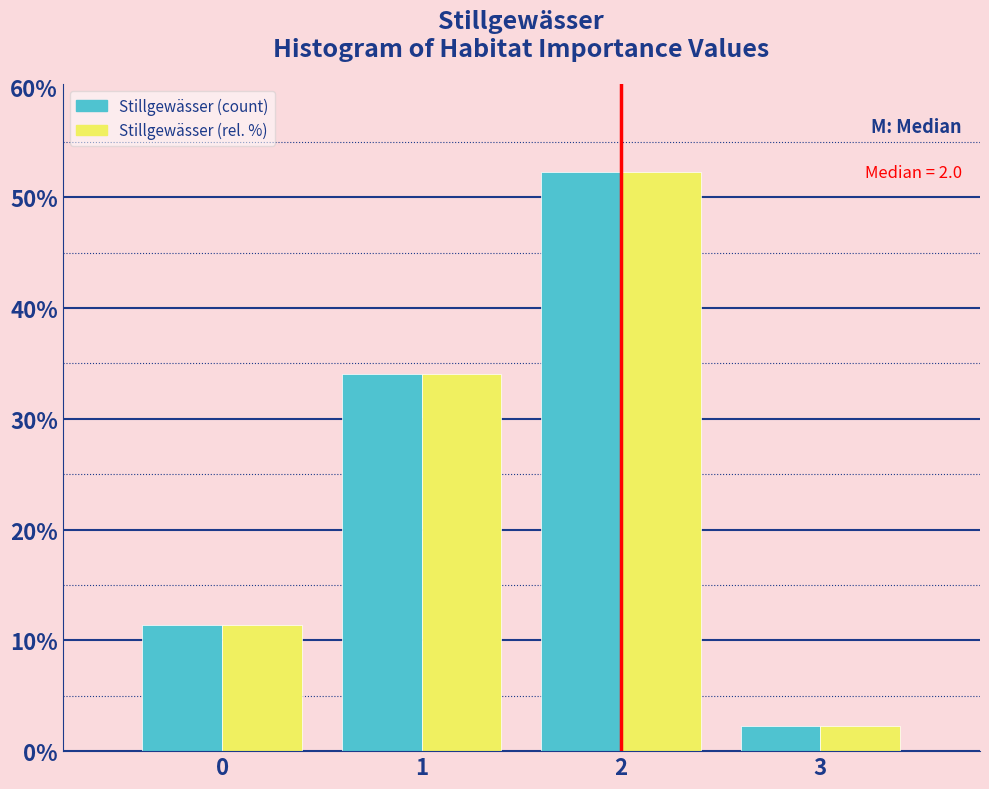

Reading right to left, what are all the values shown in this chart?

Stillgewässer (count): 3=2.3	2=52.3	1=34.1	0=11.4
Stillgewässer (rel. %): 3=2.3	2=52.3	1=34.1	0=11.4